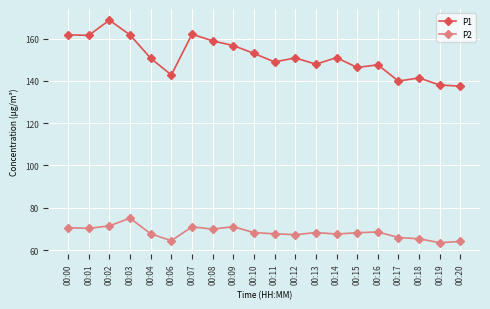

At which label does P2 first exceed 68?

00:00